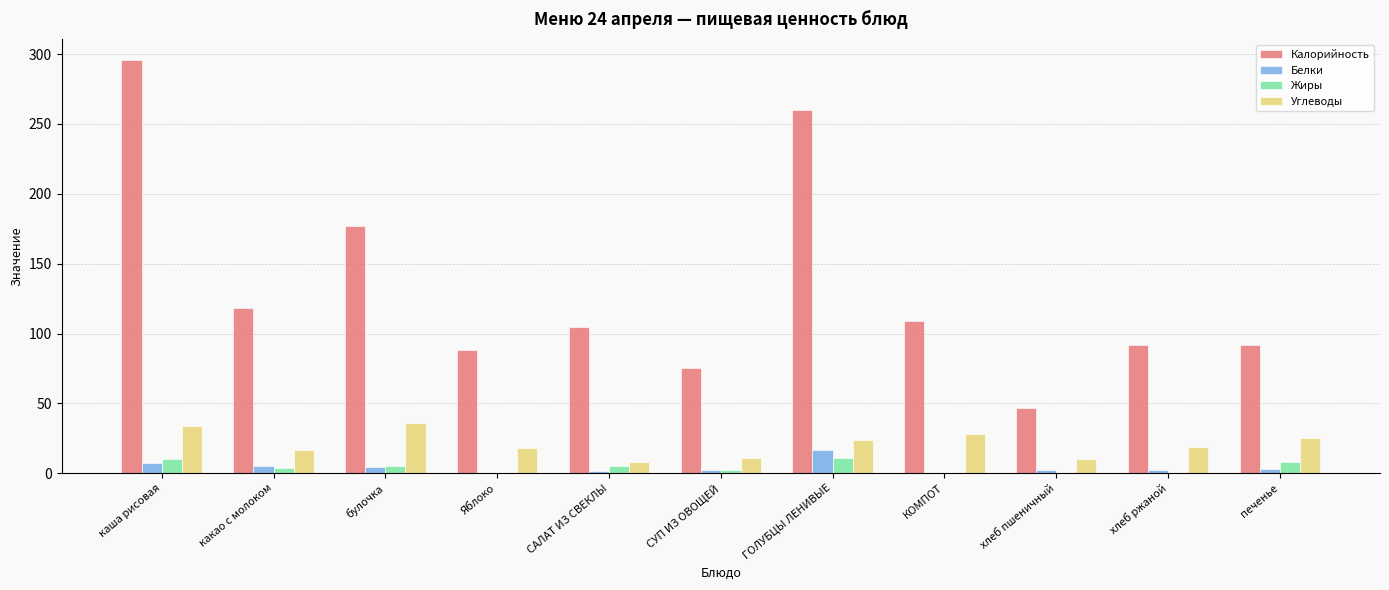

Which series changed the most between САЛАТ ИЗ СВЕКЛЫ and хлеб пшеничный?

Калорийность